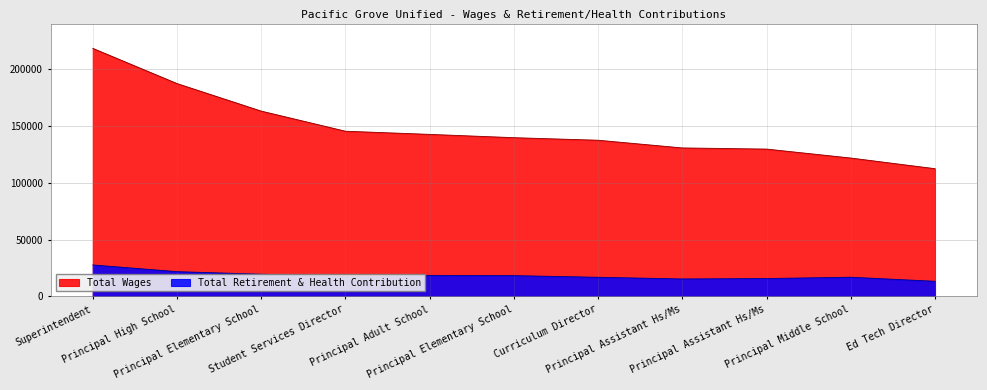

What is the sum of all Total Retirement & Health Contribution values?

200305